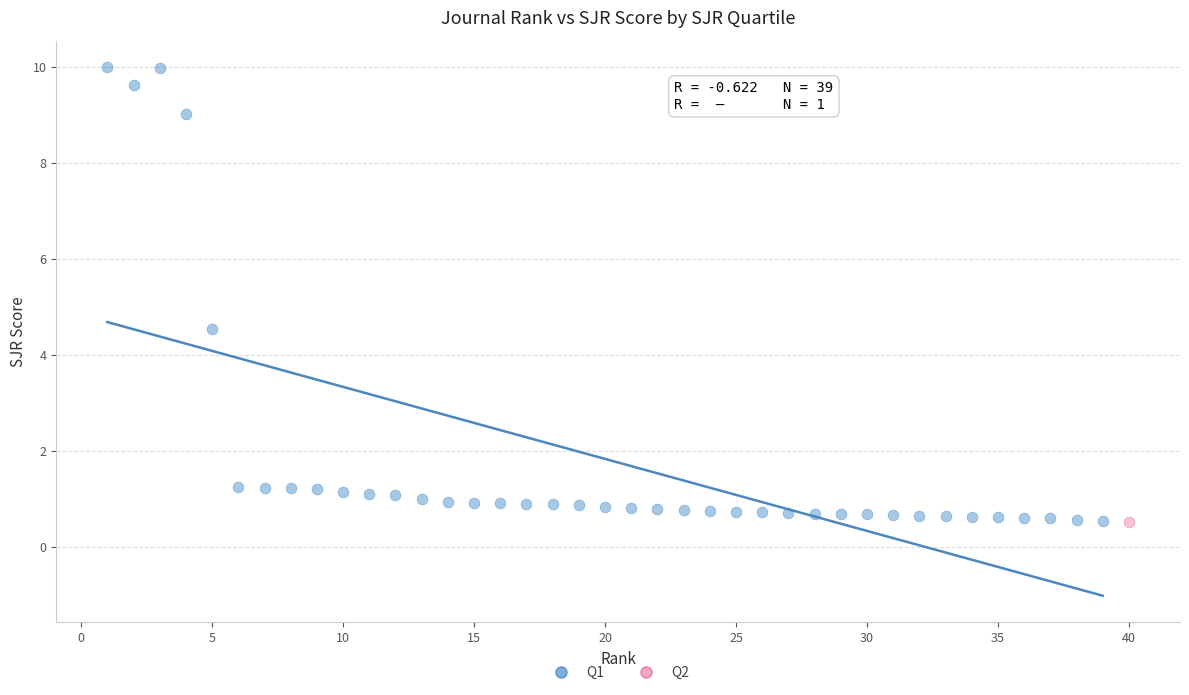

What are all the series names shown in the legend?

Q1, Q2